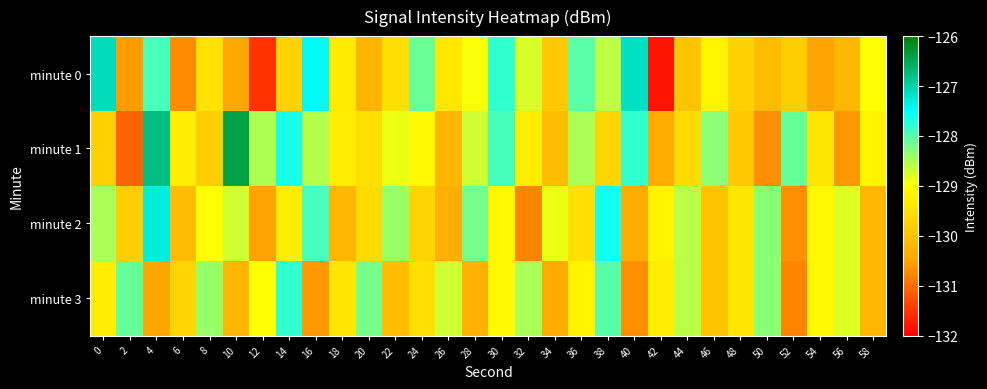

Reading left to right, extract all data points from this chart.

minute 0: 0=-127.1	2=-130.6	4=-127.9	6=-130.7	8=-129.5	10=-130.5	12=-131.5	14=-129.7	16=-127.4	18=-129.3	20=-130.2	22=-129.5	24=-128.1	26=-129.4	28=-129.0	30=-127.8	32=-128.8	34=-129.9	36=-128.0	38=-128.6	40=-127.2	42=-131.8	44=-130.0	46=-129.2	48=-129.7	50=-130.1	52=-129.8	54=-130.5	56=-130.2	58=-129.0
minute 1: 0=-129.8	2=-131.1	4=-126.8	6=-129.3	8=-129.8	10=-126.4	12=-128.5	14=-127.6	16=-128.6	18=-129.3	20=-129.5	22=-128.9	24=-129.1	26=-130.2	28=-128.7	30=-127.9	32=-129.3	34=-130.1	36=-128.5	38=-129.7	40=-127.8	42=-130.4	44=-129.6	46=-128.3	48=-129.9	50=-130.7	52=-128.1	54=-129.4	56=-130.6	58=-129.2
minute 2: 0=-128.5	2=-129.8	4=-127.3	6=-130.1	8=-129.0	10=-128.7	12=-130.5	14=-129.3	16=-127.9	18=-130.2	20=-129.6	22=-128.4	24=-129.7	26=-130.3	28=-128.2	30=-129.1	32=-130.8	34=-128.9	36=-129.5	38=-127.6	40=-130.4	42=-129.2	44=-128.6	46=-130.0	48=-129.4	50=-128.3	52=-130.7	54=-129.1	56=-128.8	58=-130.2
minute 3: 0=-129.3	2=-128.1	4=-130.5	6=-129.7	8=-128.4	10=-130.2	12=-129.0	14=-127.8	16=-130.6	18=-129.4	20=-128.2	22=-130.1	24=-129.5	26=-128.7	28=-130.3	30=-129.1	32=-128.5	34=-130.4	36=-129.2	38=-128.0	40=-130.7	42=-129.3	44=-128.6	46=-130.0	48=-129.4	50=-128.3	52=-130.8	54=-129.1	56=-128.8	58=-130.2